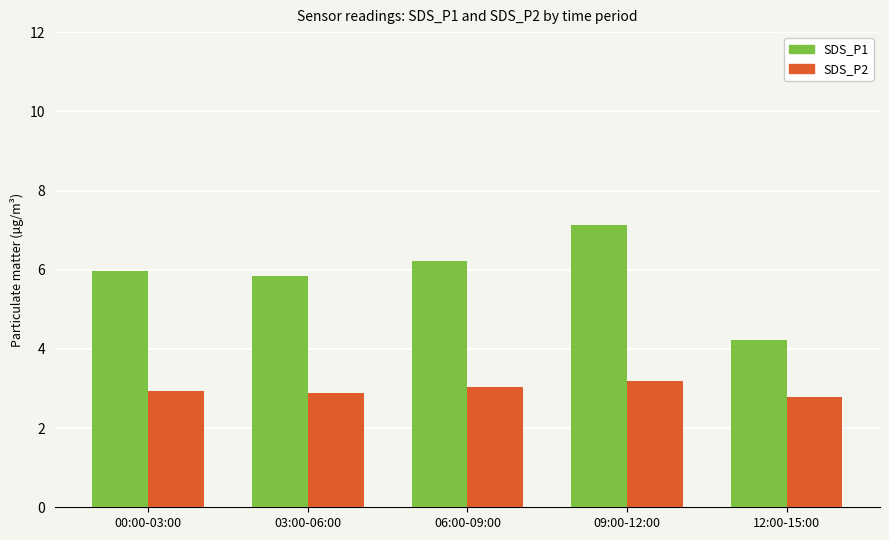

Rank the series at 06:00-09:00 from highest to lowest value.

SDS_P1, SDS_P2